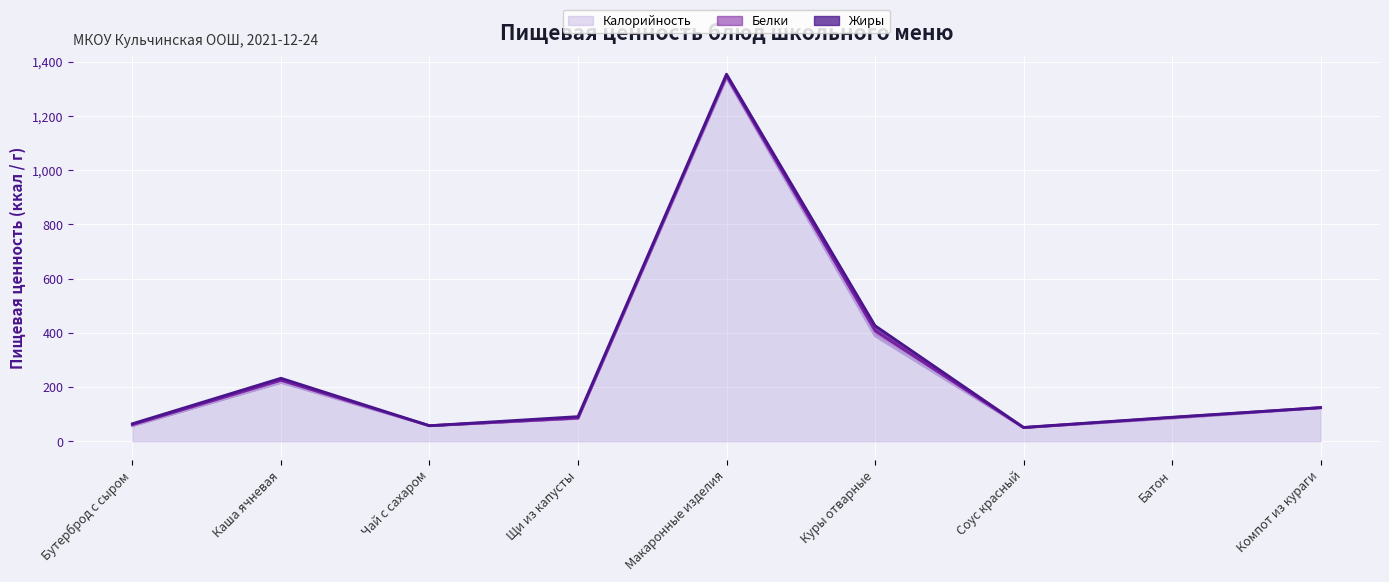

What is the difference between the Белки values at Чай с сахаром and Щи из капусты?

1.1